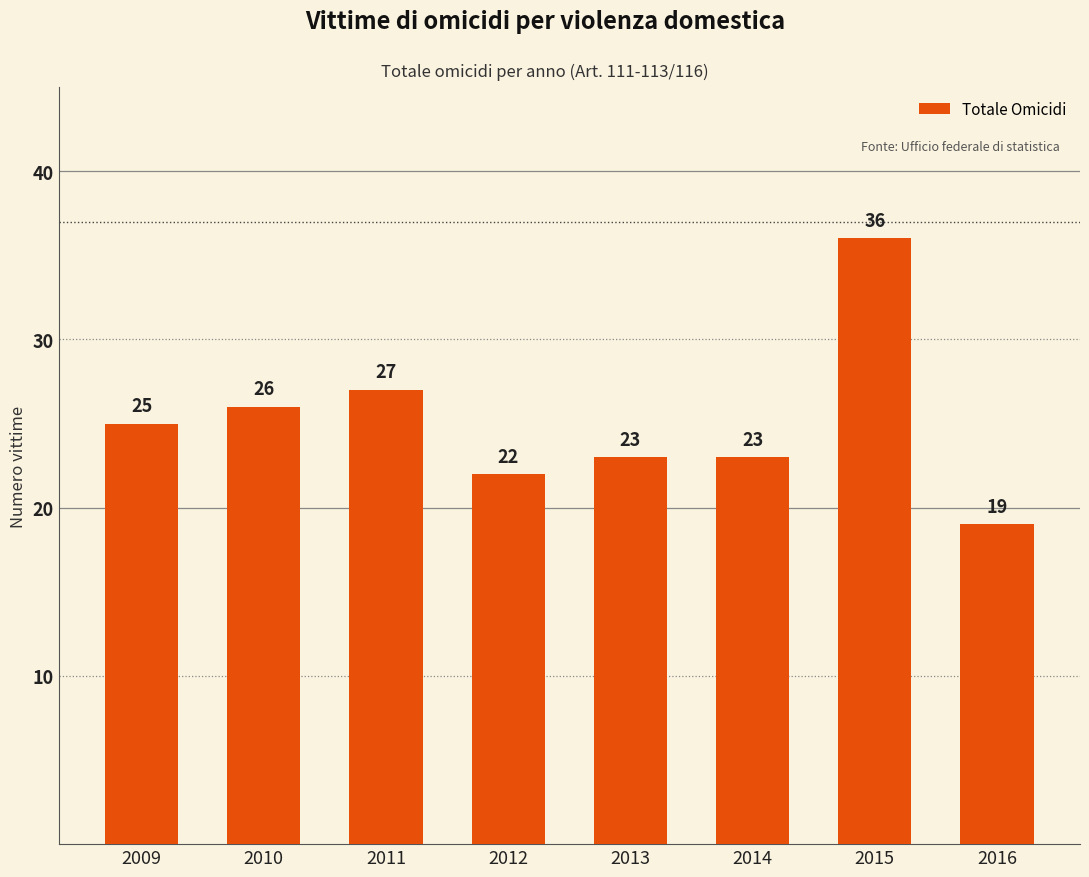

What is the change in value from 2010 to 2012?

-4